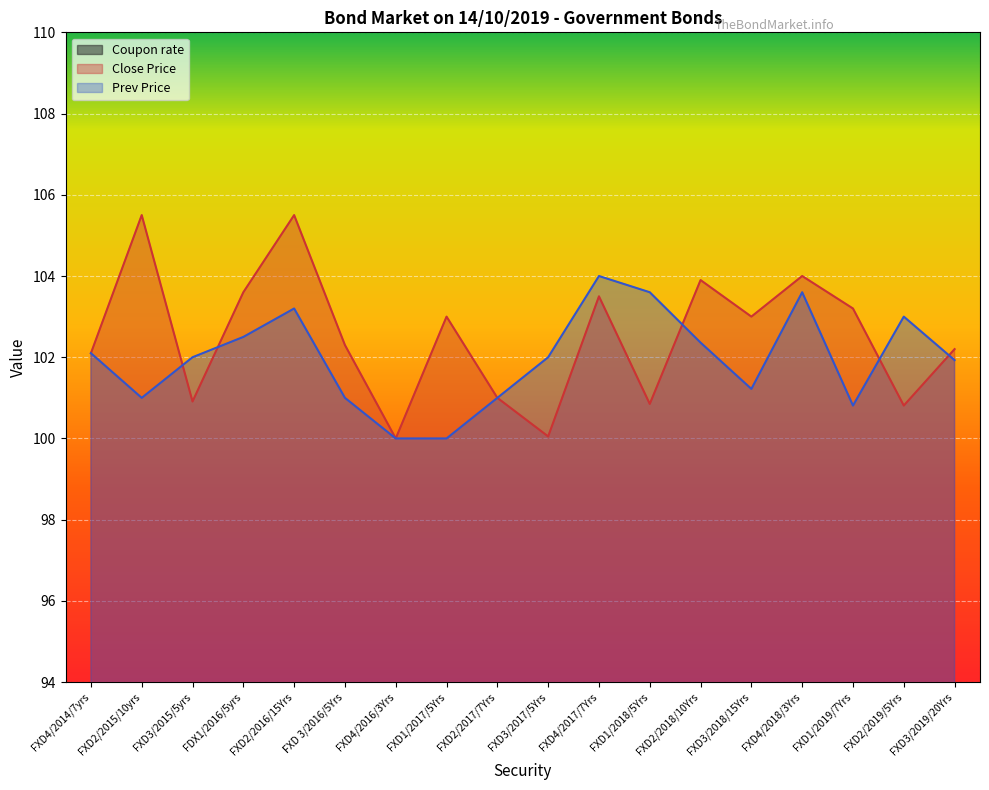

The Close Price series shows 100.8 at FXD1/2018/5Yrs. True or false?

True